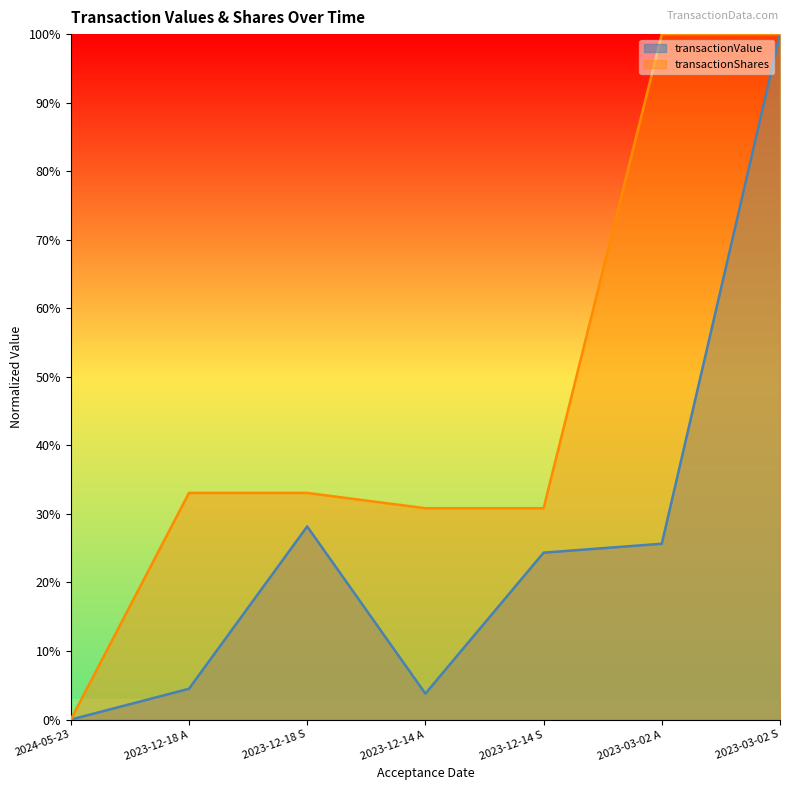

What is the label of the 3rd point from the right?

2023-12-14 S